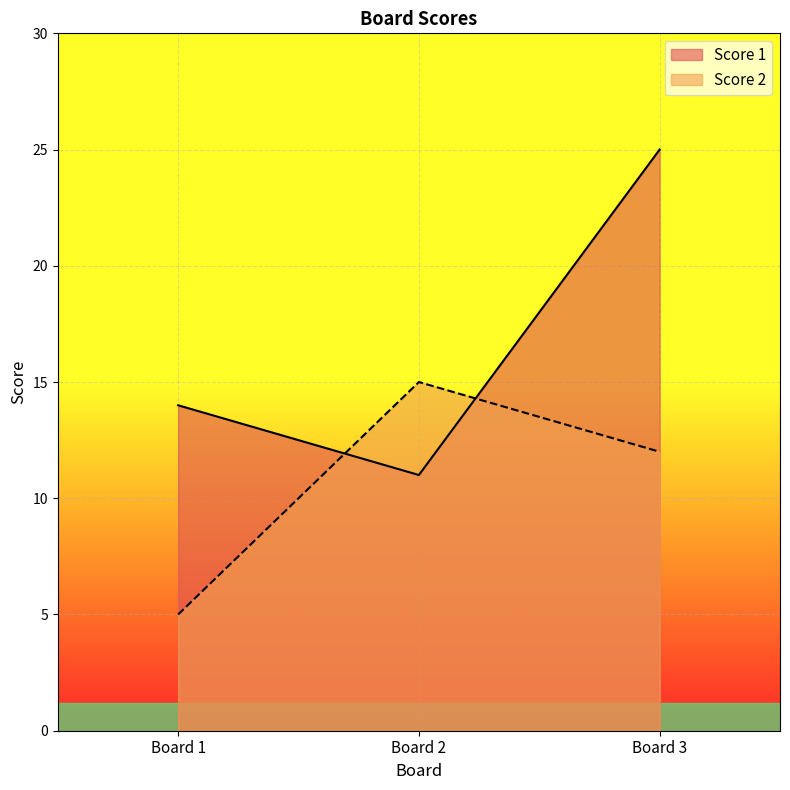

What is the average value of the Score 2 series?

11